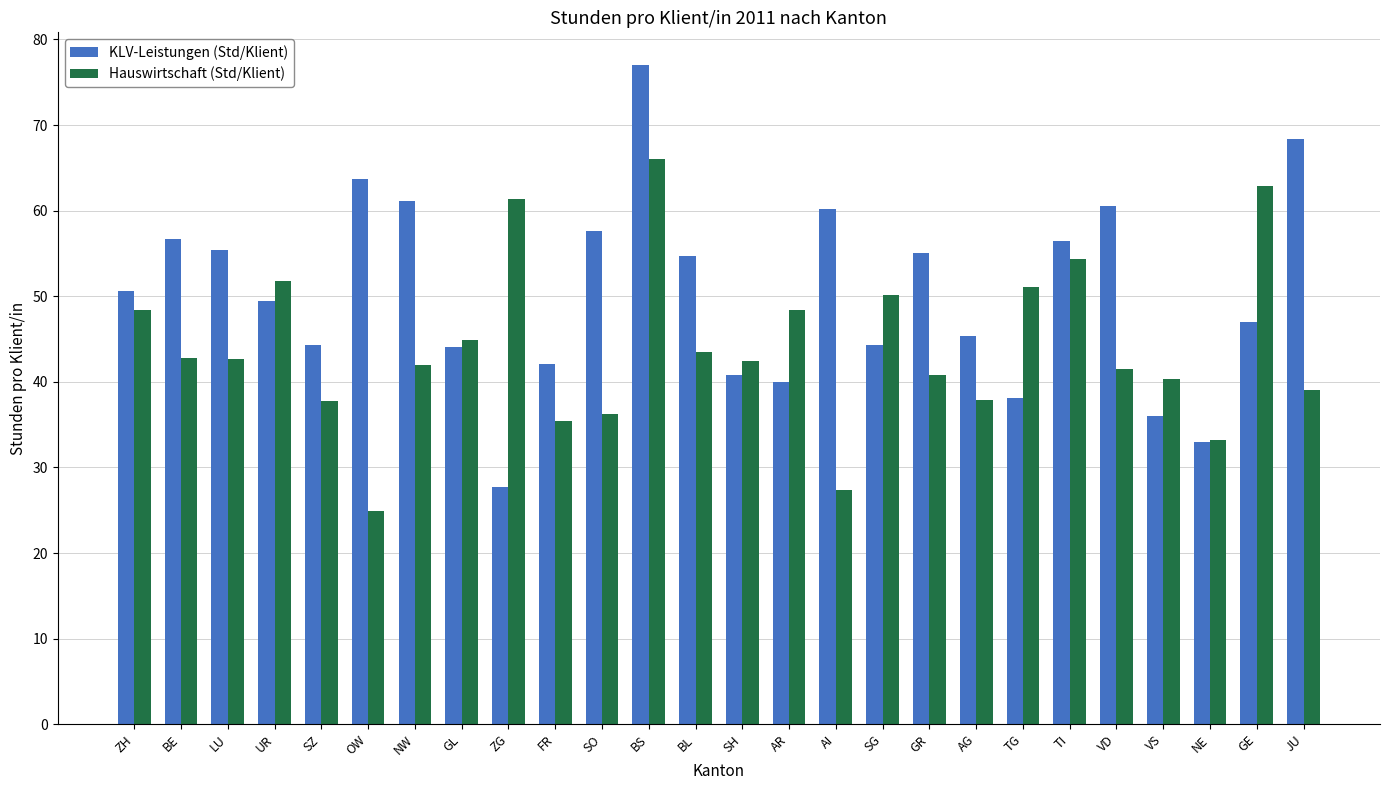

The value of Hauswirtschaft (Std/Klient) at AR is 48.4. True or false?

True